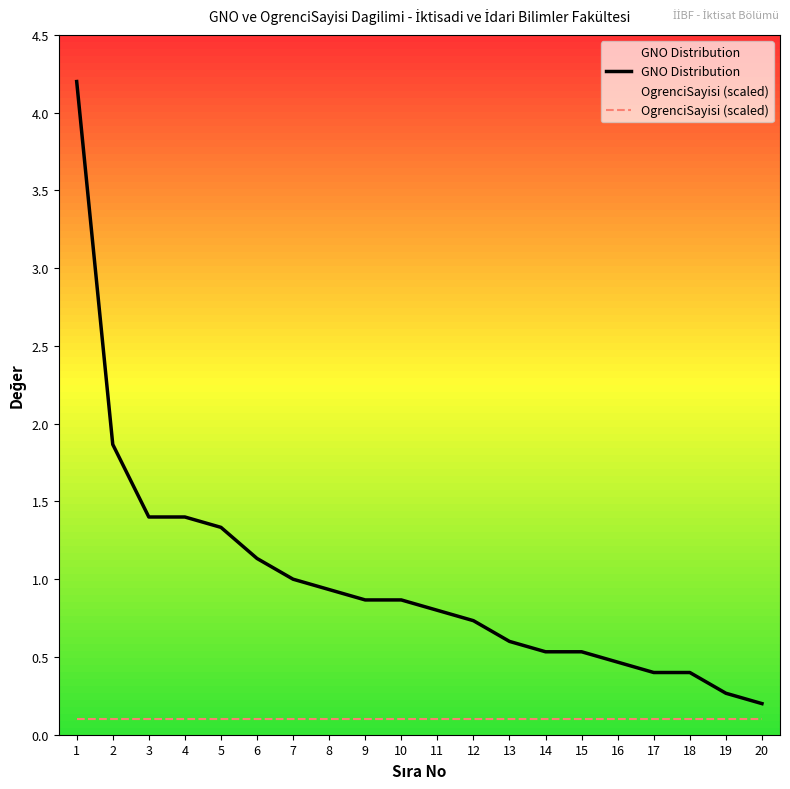

True or false: OgrenciSayisi (scaled) and GNO Distribution cross at least once.

False